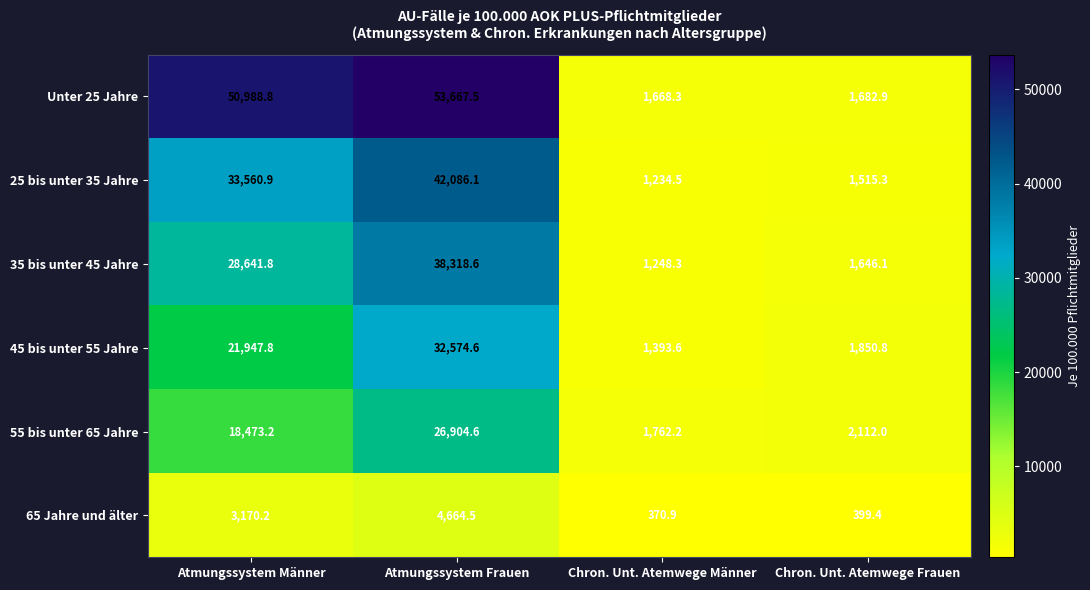

List the series in order of their peak value, highest first.

Unter 25 Jahre, 25 bis unter 35 Jahre, 35 bis unter 45 Jahre, 45 bis unter 55 Jahre, 55 bis unter 65 Jahre, 65 Jahre und älter